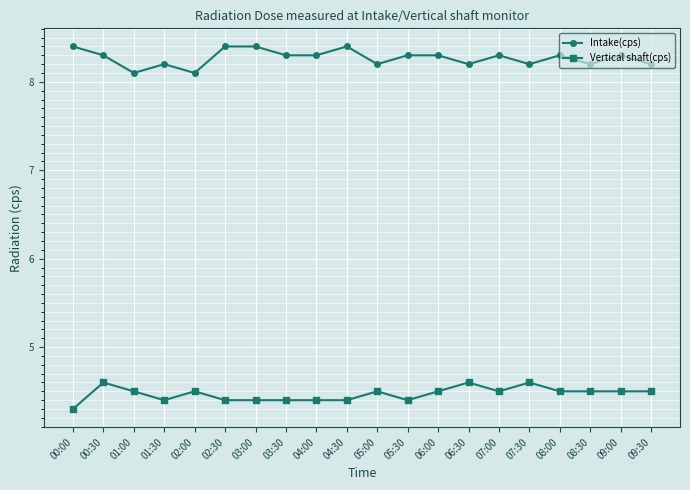

What is the label of the 13th point from the right?

03:30